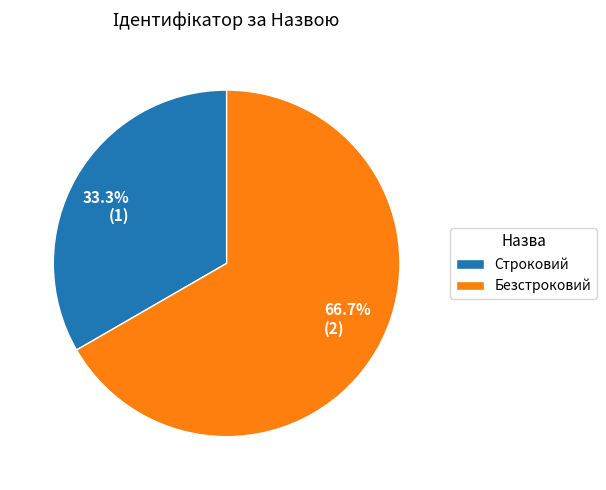

How many segments does this pie chart have?

2